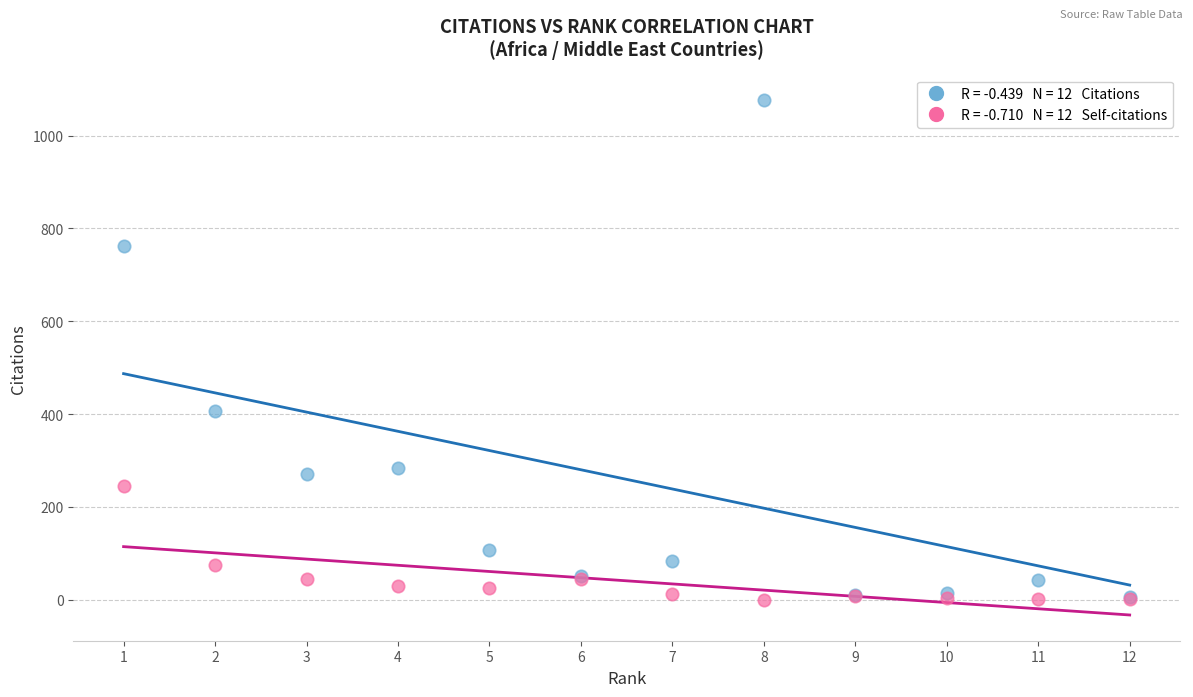

Across all series, what Y value is closest to 538?

407